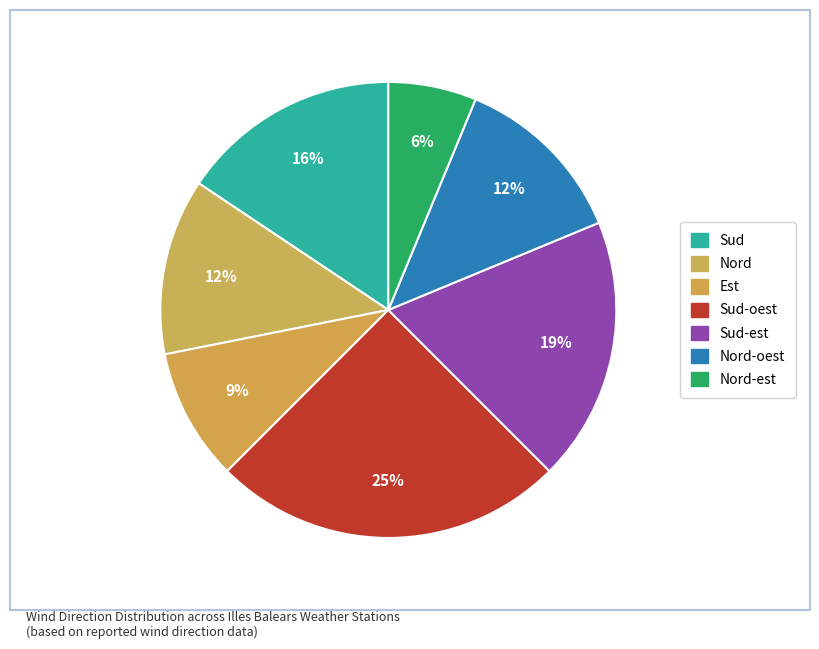

Is there a majority slice in this chart?

No